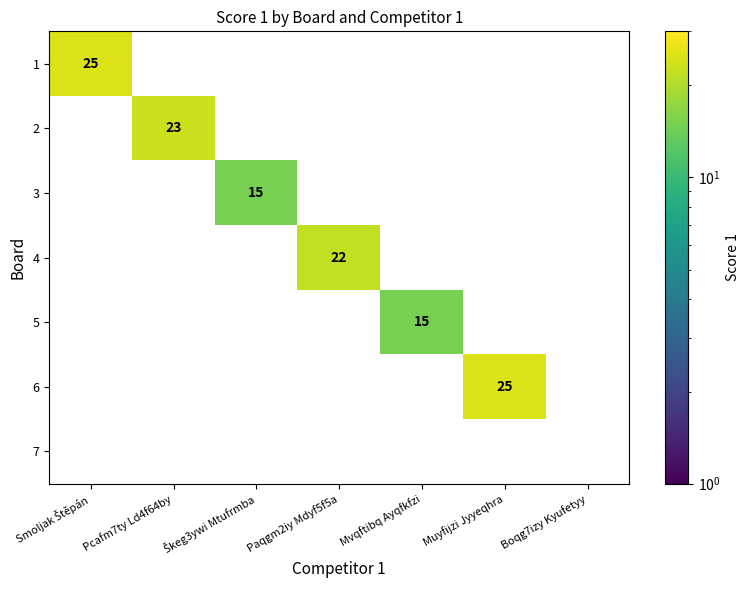

Between Mvqftibq Ayqfkfzi and Muyfijzi Jyyeqhra, which series saw the biggest shift?

6